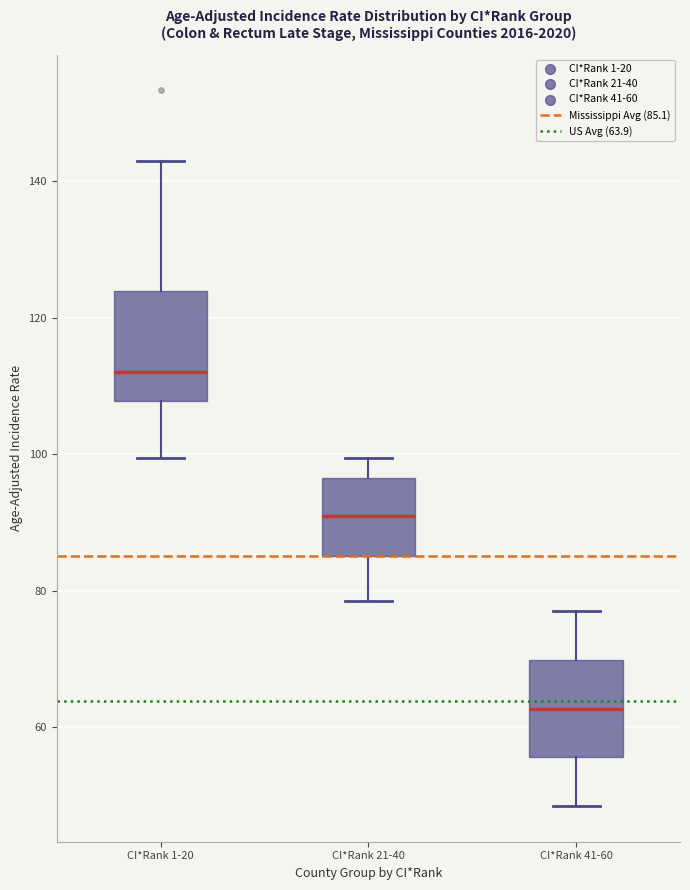

Which box's median line is the lowest?

CI*Rank 41-60